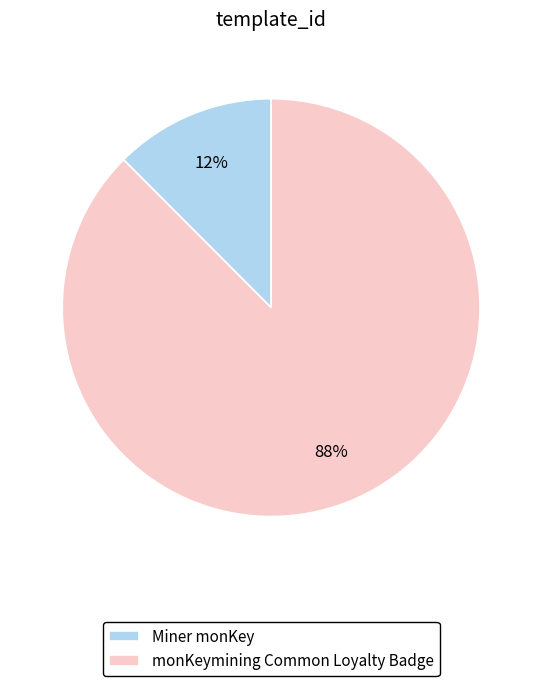

Which slice represents more than half of the pie?

monKeymining Common Loyalty Badge